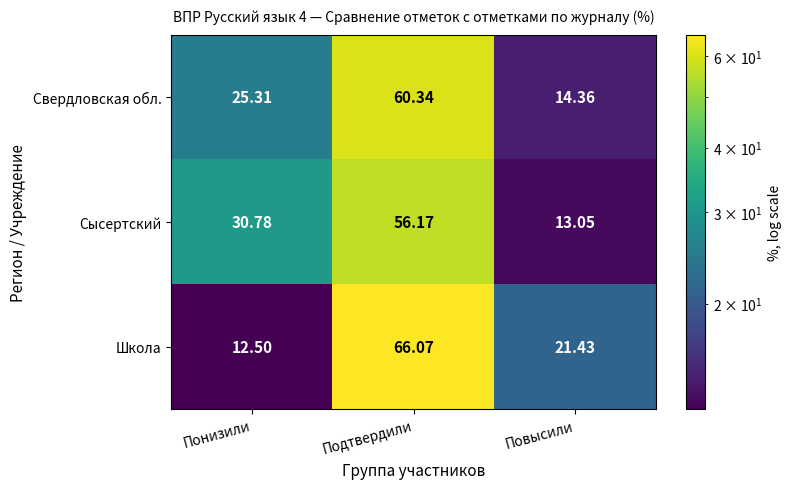

How many data points does each series have?

3